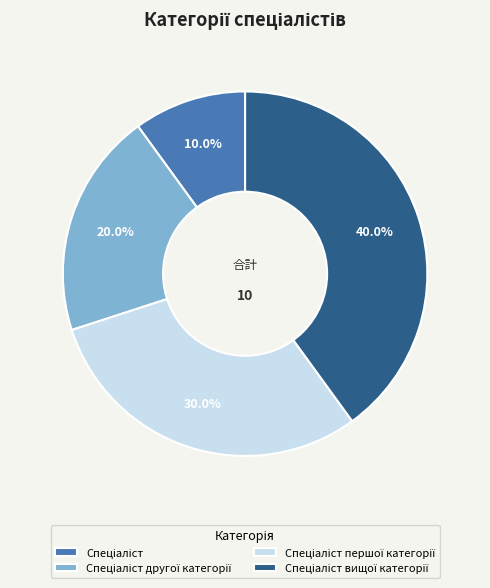

Is there any slice that represents more than half of the pie?

No